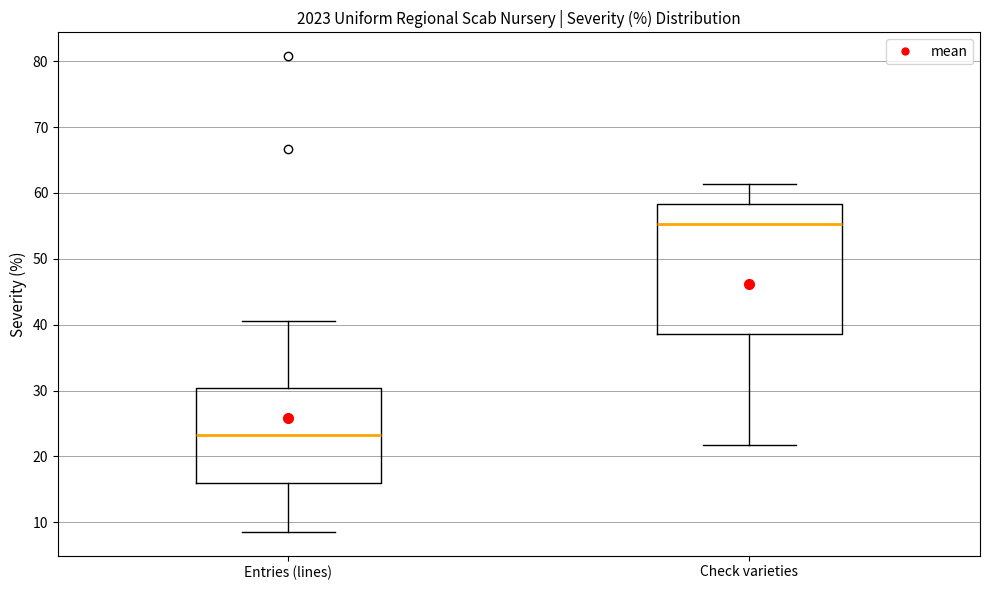

Reading left to right, transcribe this box plot: for each box, give where its median line is, the range the box spans, and where its two whiskers end, as read against the y-axis. The values are not printed on the chart, so give them approximately, as read against the axis.

Entries (lines): median 23, box 16 to 30, whiskers 9 to 41
Check varieties: median 55, box 39 to 58, whiskers 22 to 61